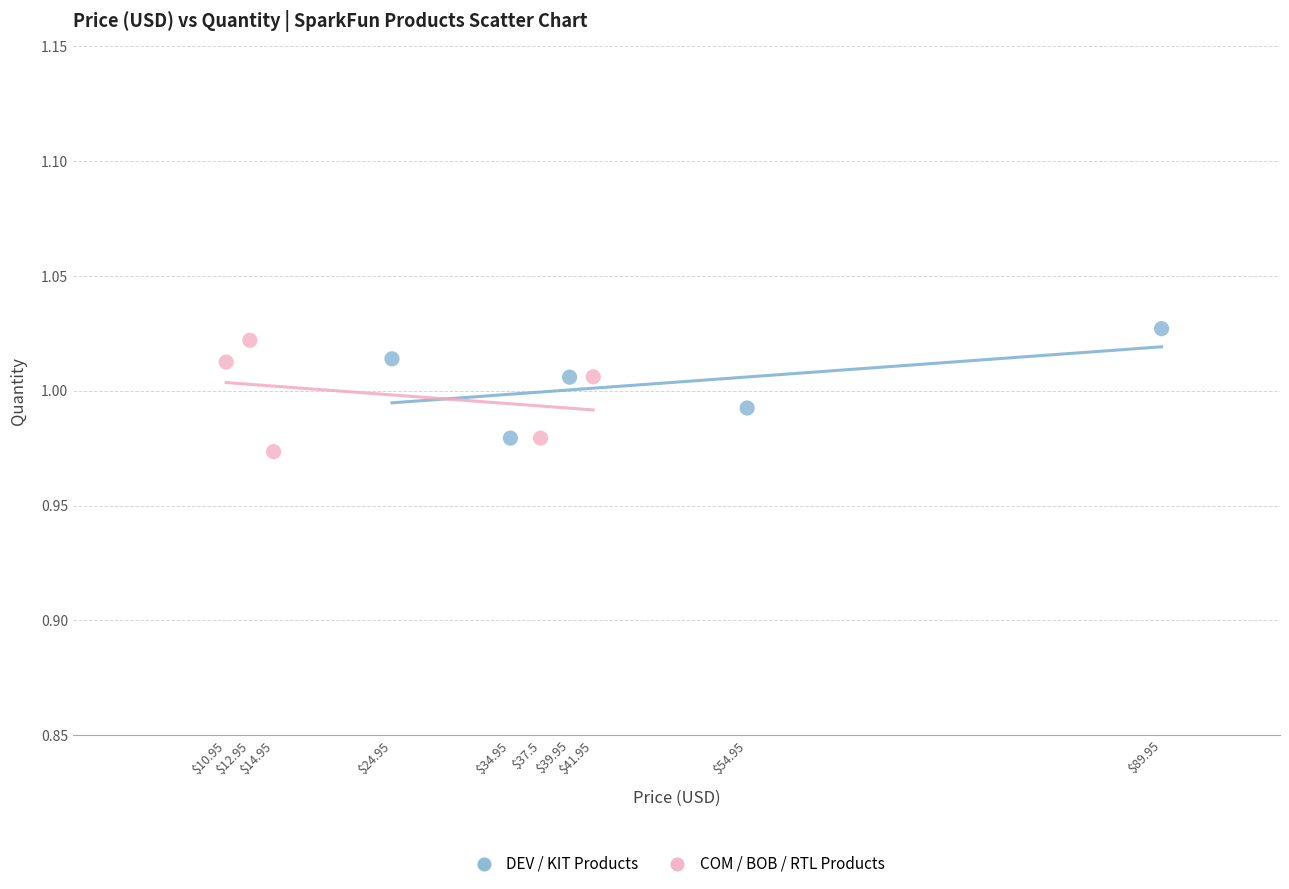

What are all the series names shown in the legend?

DEV / KIT Products, COM / BOB / RTL Products